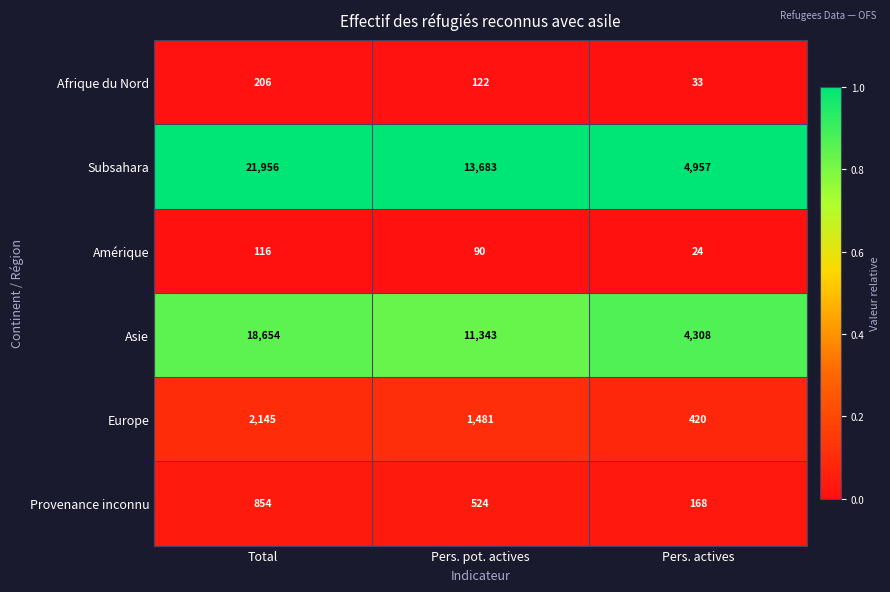

Which series has the largest range (max minus min)?

Subsahara